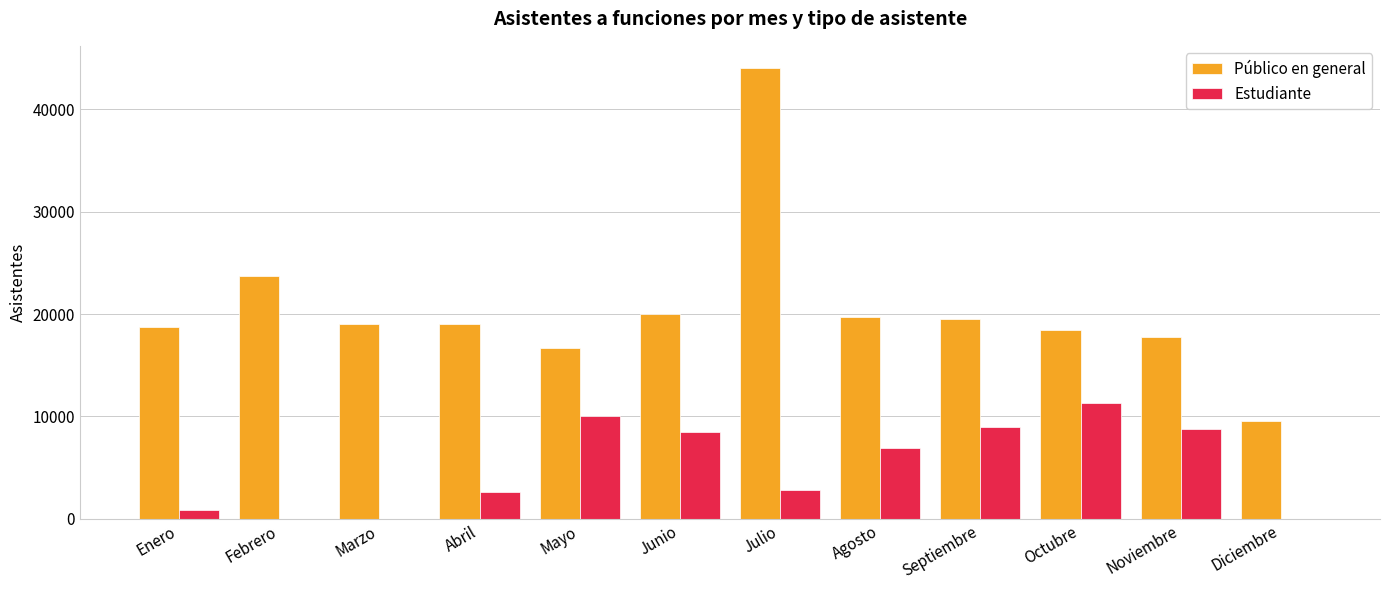

The Estudiante series shows 3595 at Diciembre. True or false?

False